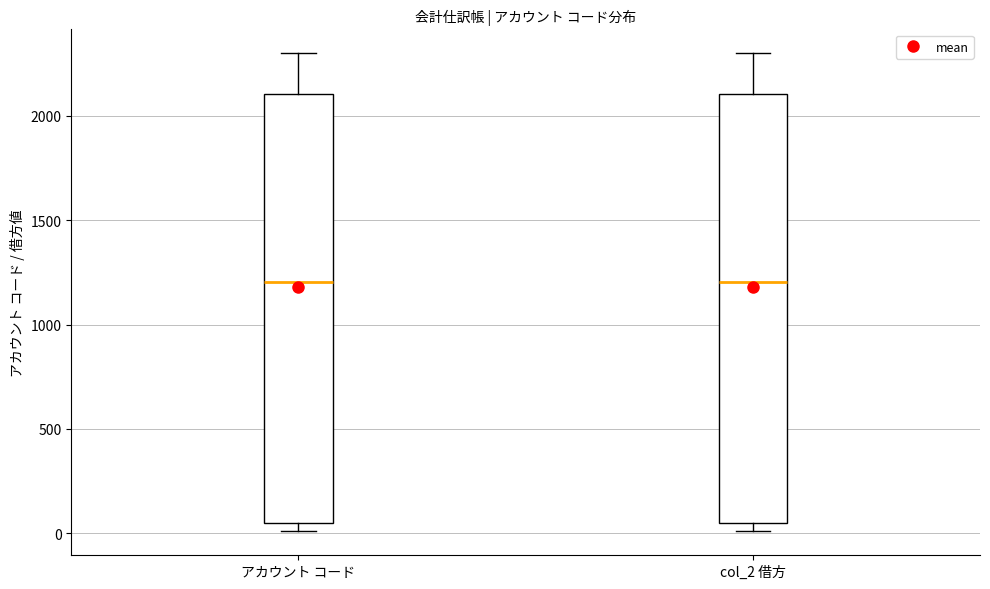

Reading left to right, transcribe this box plot: for each box, give where its median line is, the range the box spans, and where its two whiskers end, as read against the y-axis. The values are not printed on the chart, so give them approximately, as read against the axis.

アカウント コード: median 1200, box 50 to 2100, whiskers 0 to 2300
col_2 借方: median 1200, box 50 to 2100, whiskers 0 to 2300